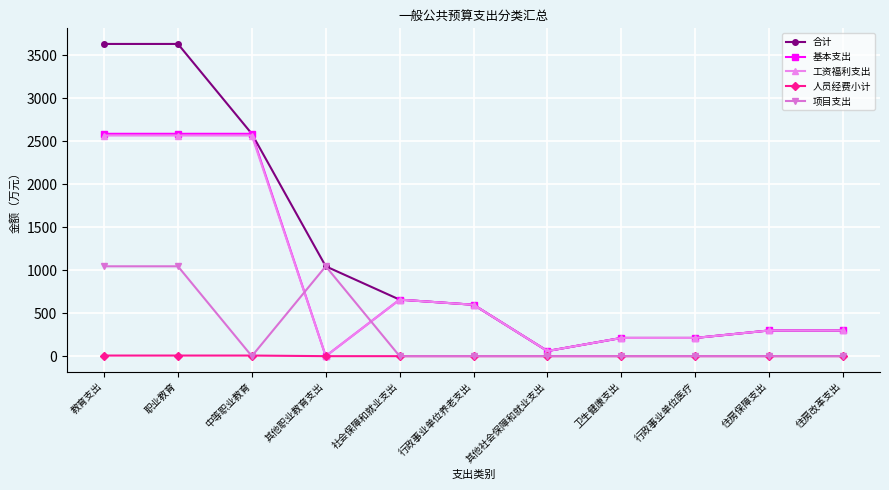

The value of 基本支出 at 行政事业单位医疗 is 78.2. True or false?

False